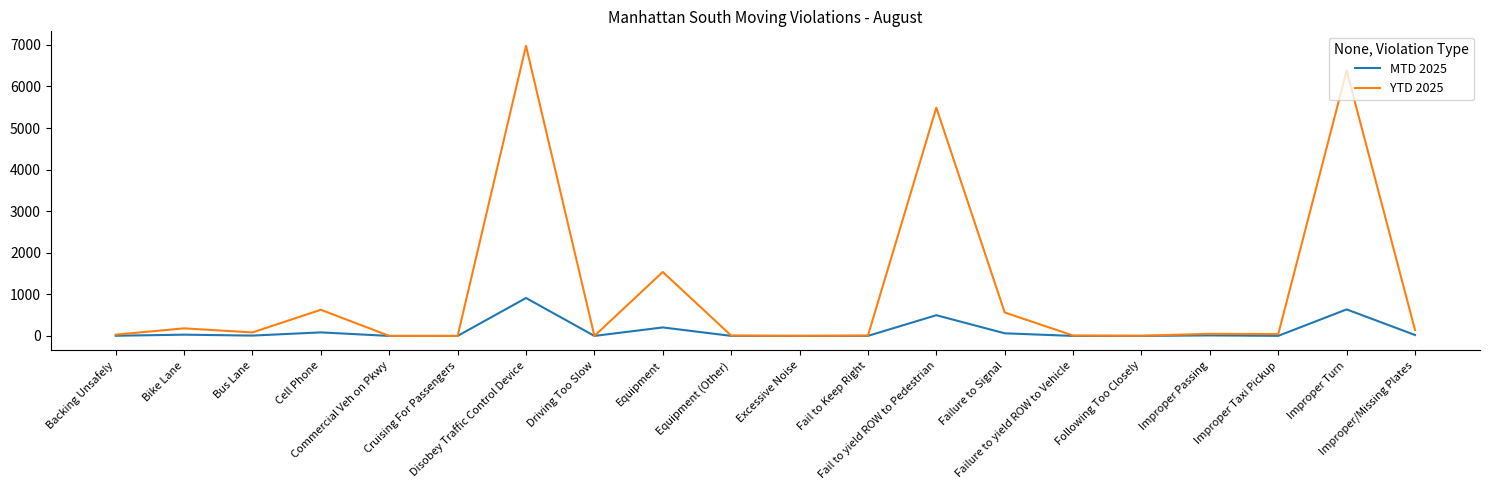

Which series has the largest total across all categories?

YTD 2025